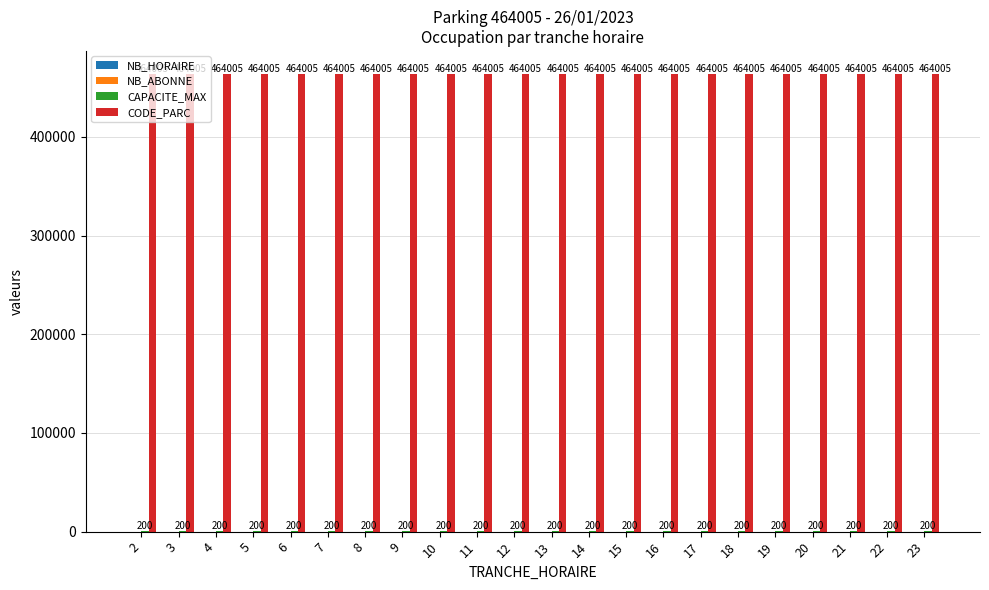

What is the greatest value displayed?

464005